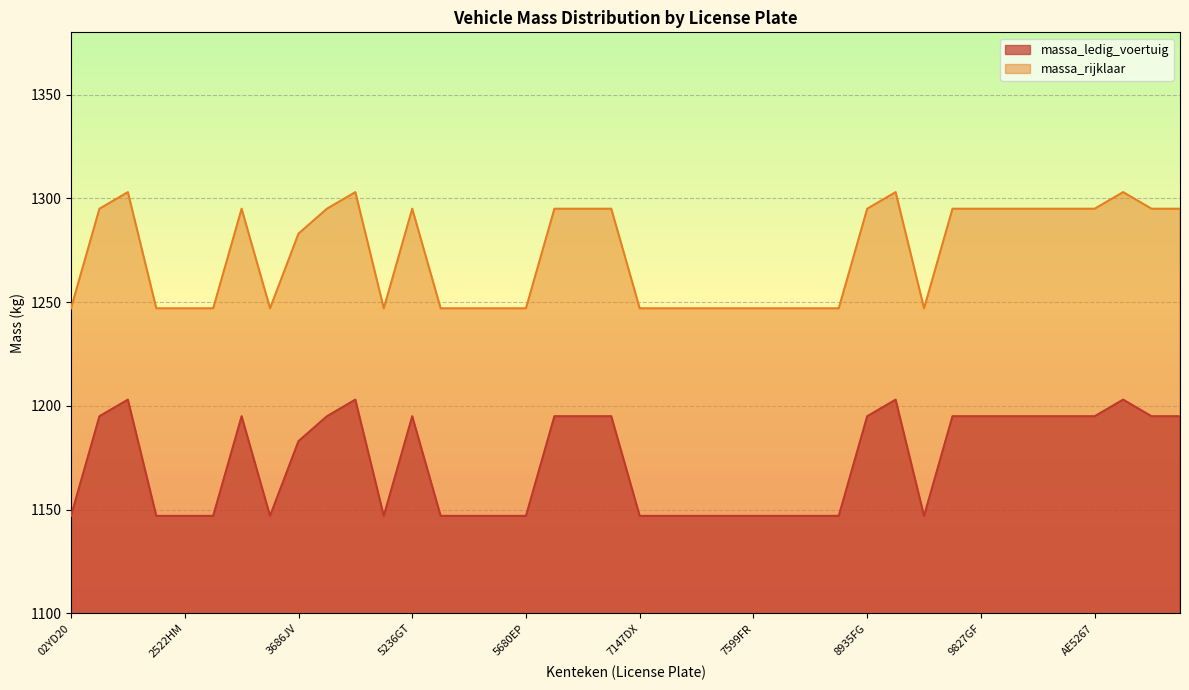

Which series changed the most between 1211HX and 9806GL?

massa_ledig_voertuig